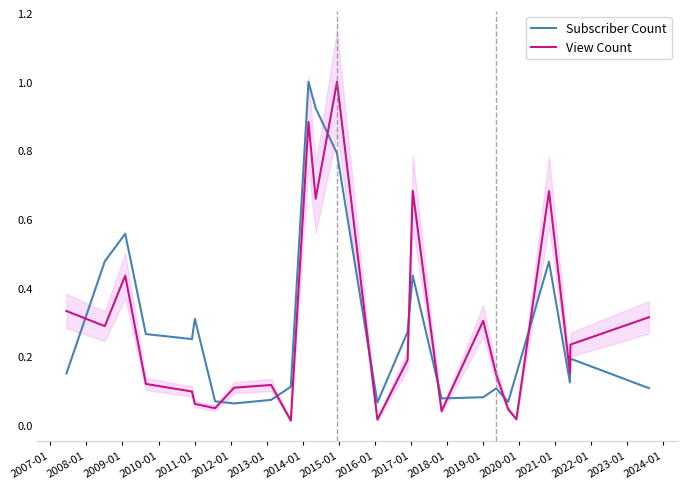

After their last crossing, which series has the higher values: Subscriber Count or View Count?

View Count